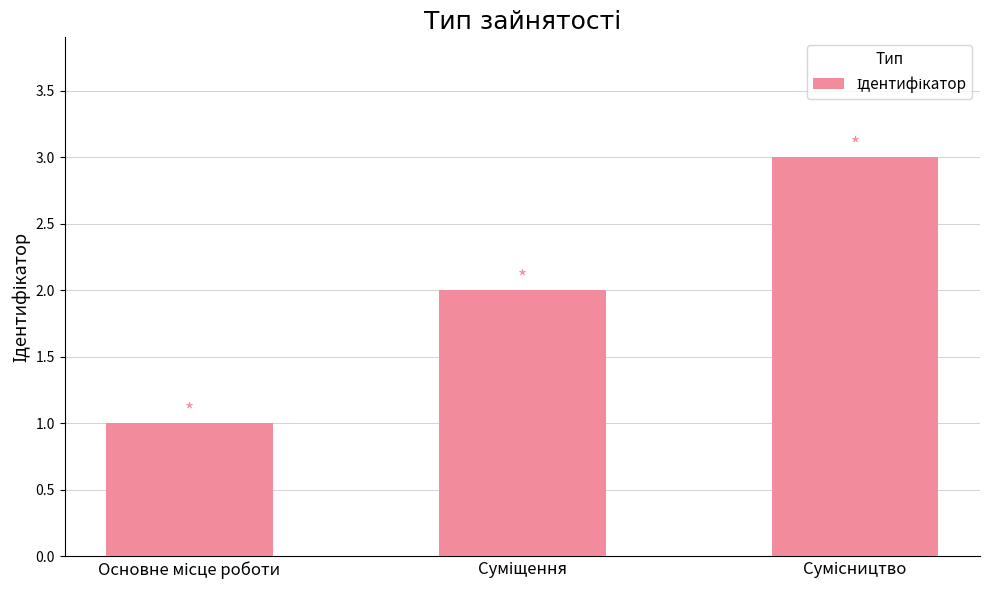

What is the sum of all values?

6